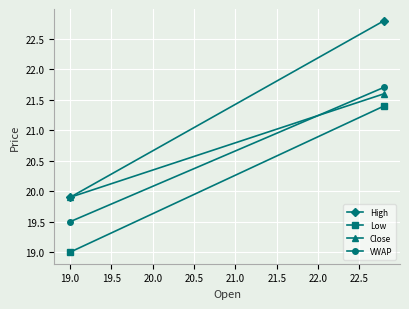

What is the average value of the Close series?

20.8